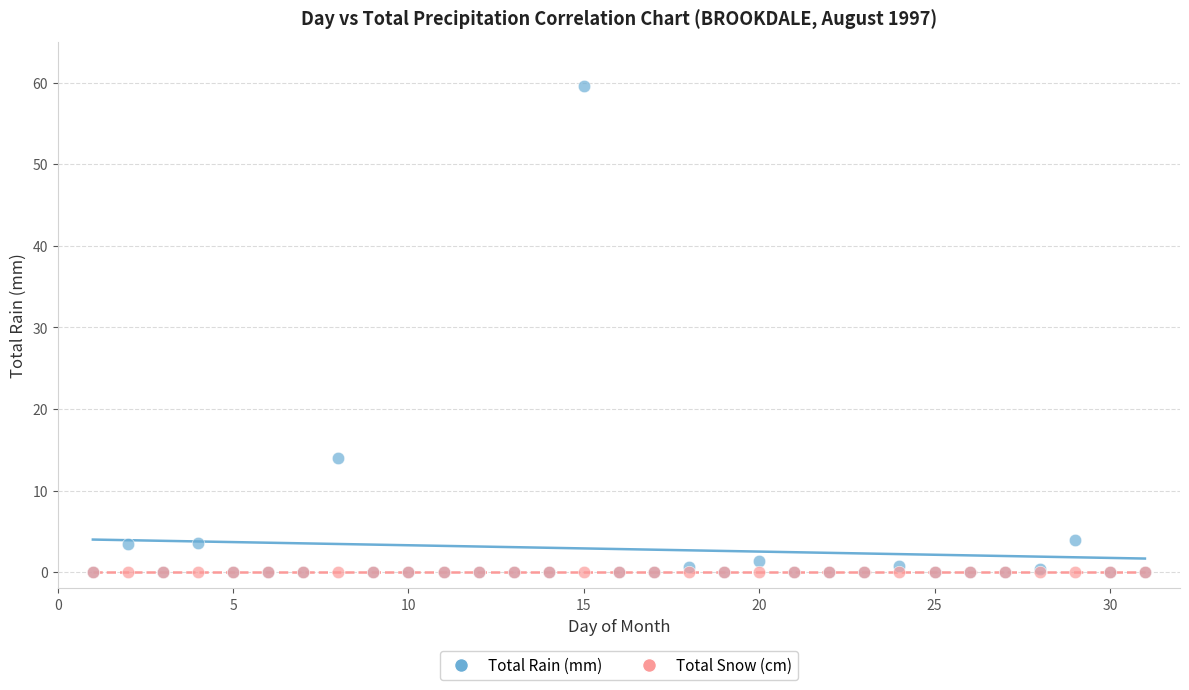

What are all the series names shown in the legend?

Total Rain (mm), Total Snow (cm)